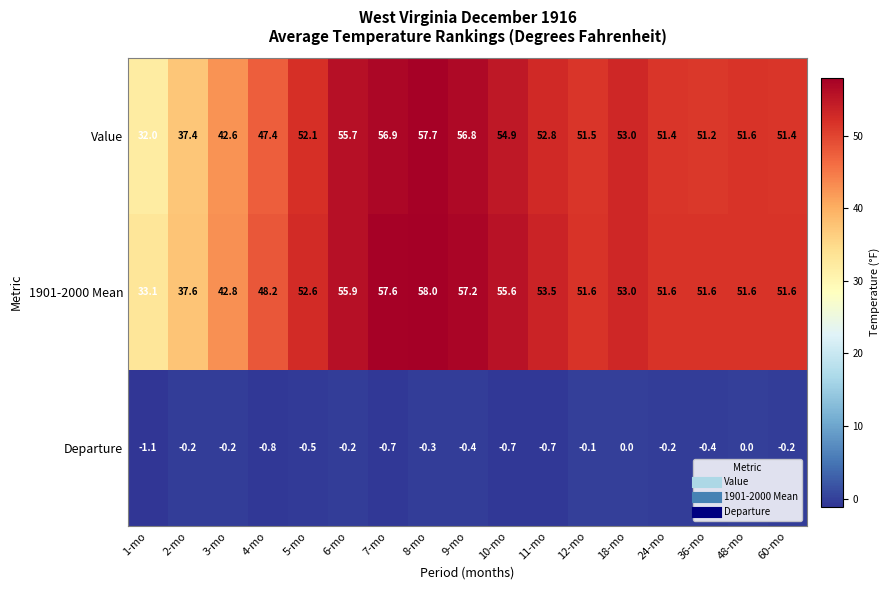

True or false: 1901-2000 Mean has a value of 57.9 at 1-mo.

False